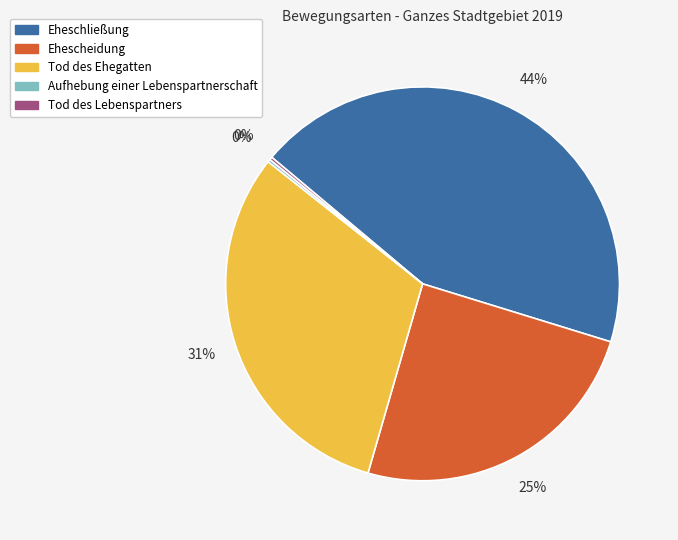

Is there any slice that represents more than half of the pie?

No